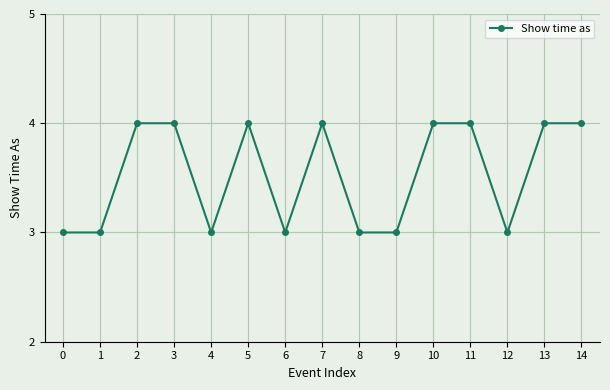

What is the sum of all values?

53